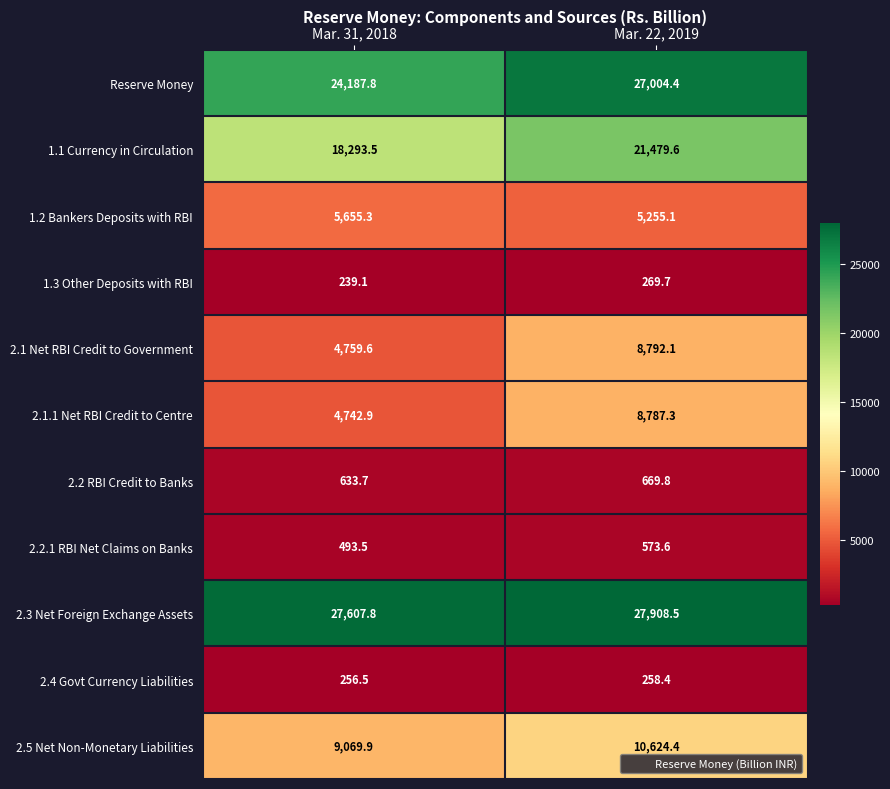

Where is Reserve Money nearest to the value 25596?

Mar. 31, 2018